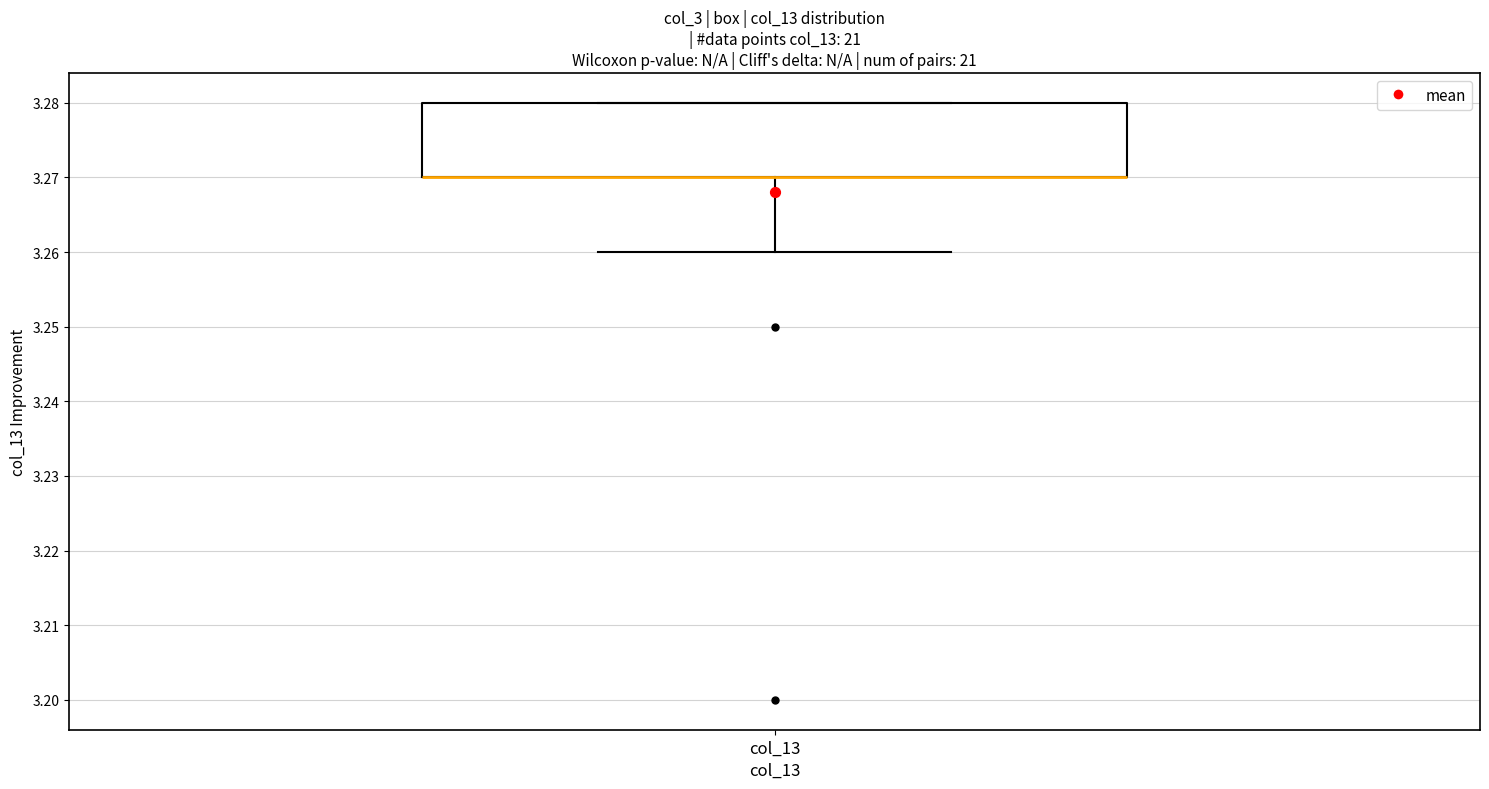

Where is the lower edge of the box for col_13 on the y-axis? The values are not printed on the chart, so give them approximately, as read against the axis.

3.27